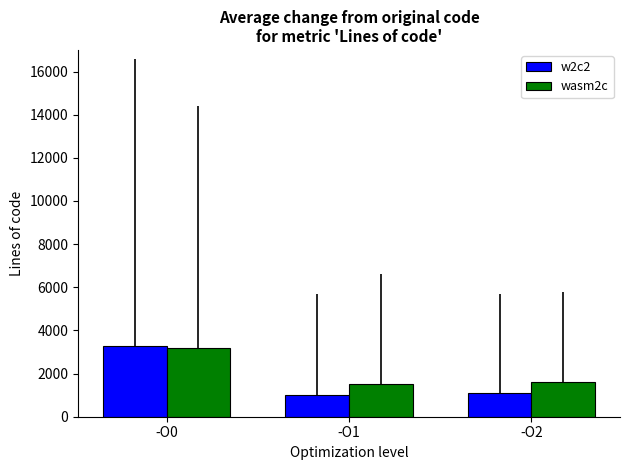

The value of wasm2c at -O1 is 700. True or false?

False